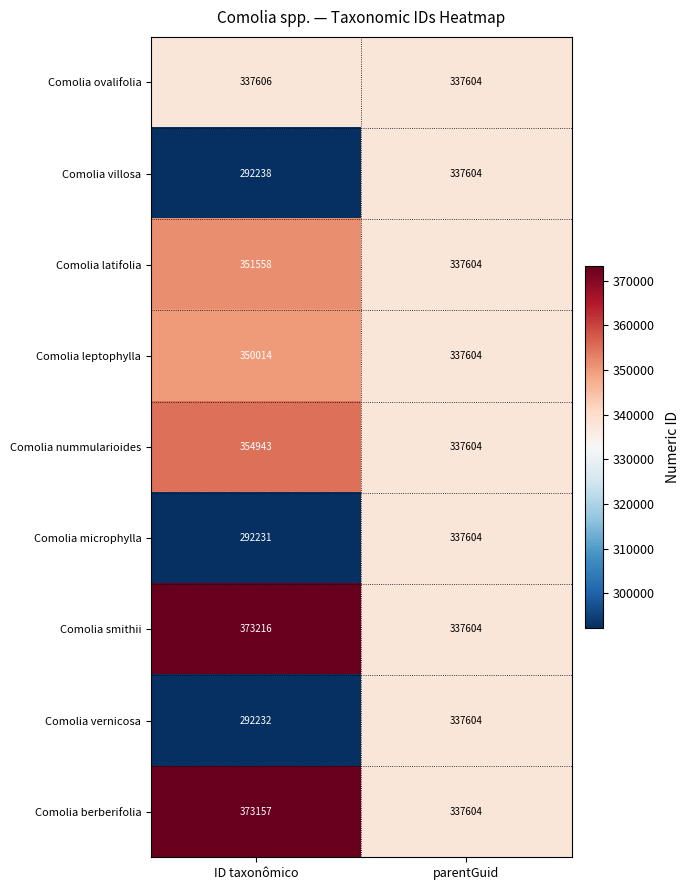

The value of Comolia smithii at parentGuid is 337604. True or false?

True